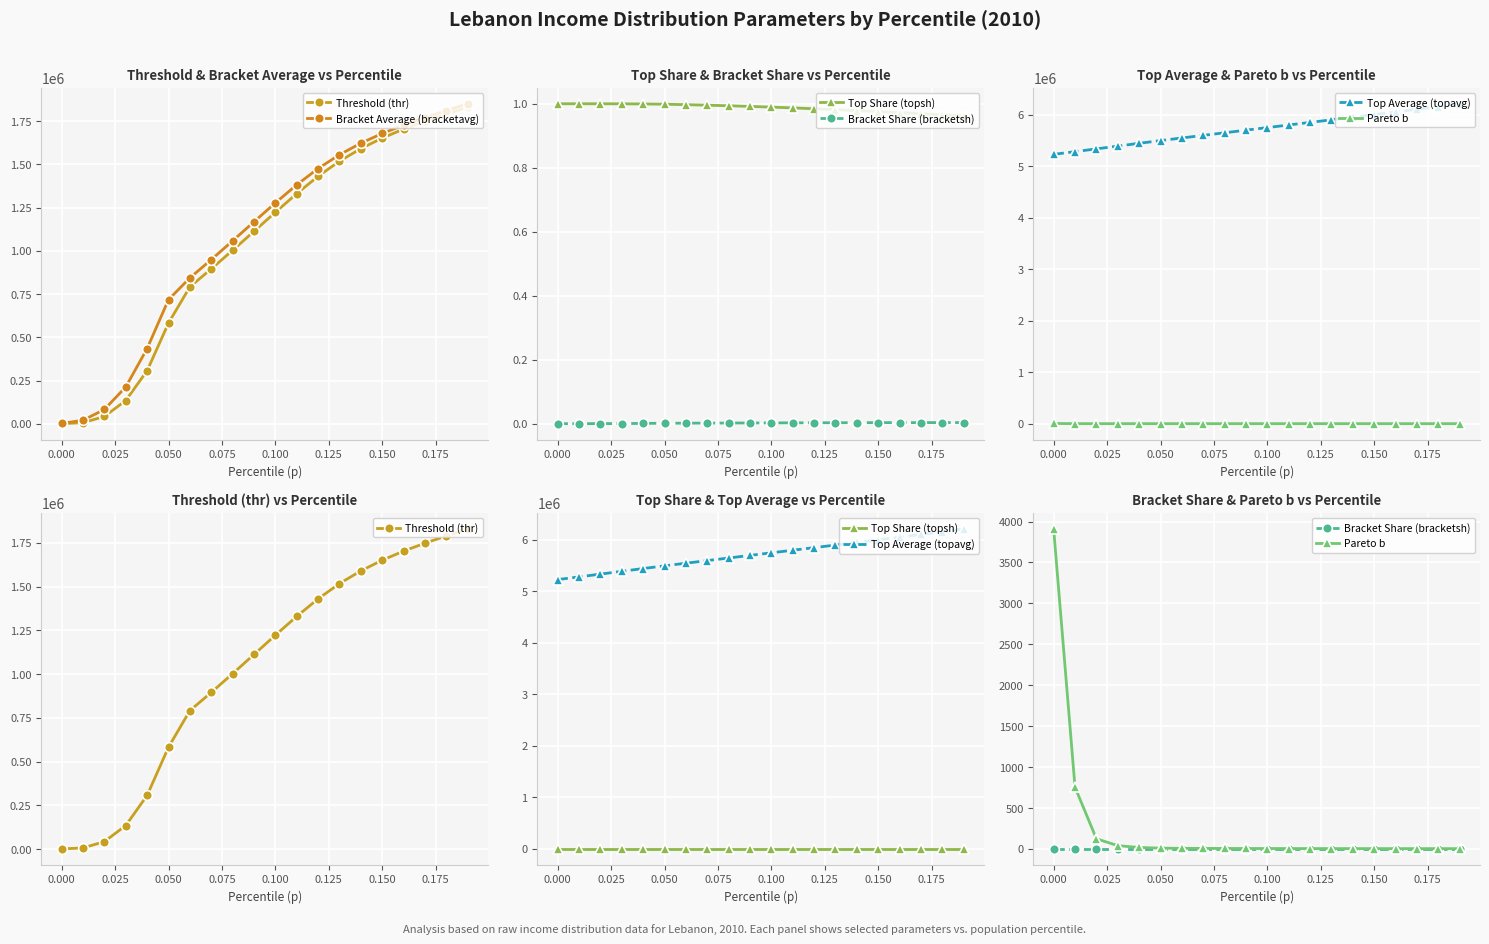

True or false: Threshold (thr) has a value of 1222593.4 at 0.100.

True